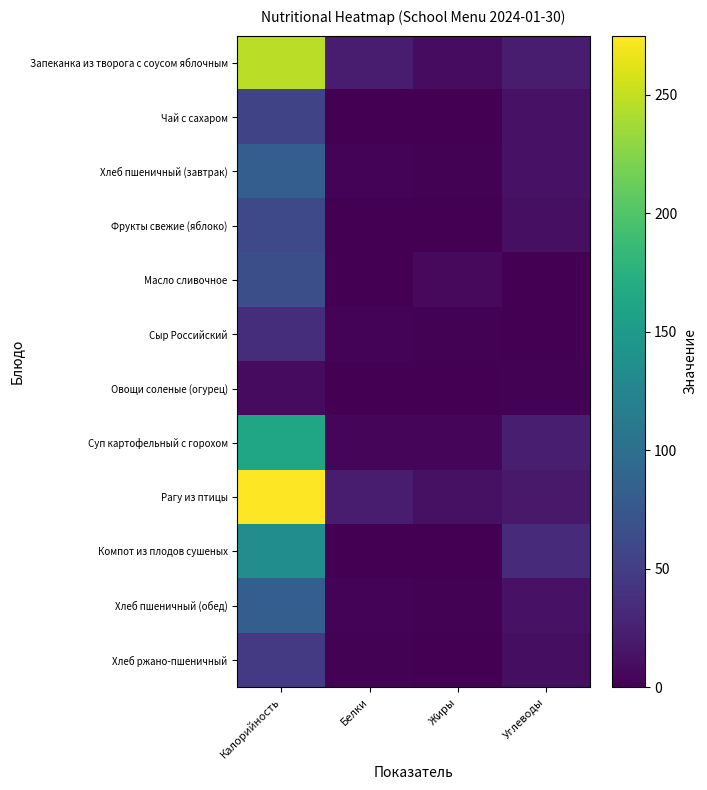

What is the total value across all series at Калорийность?

1256.7